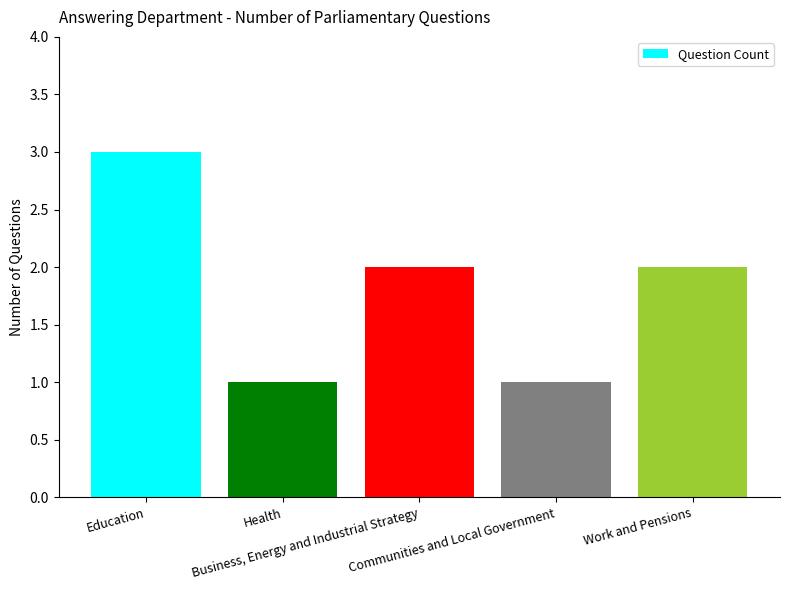

Where does the data first go above 2?

Education